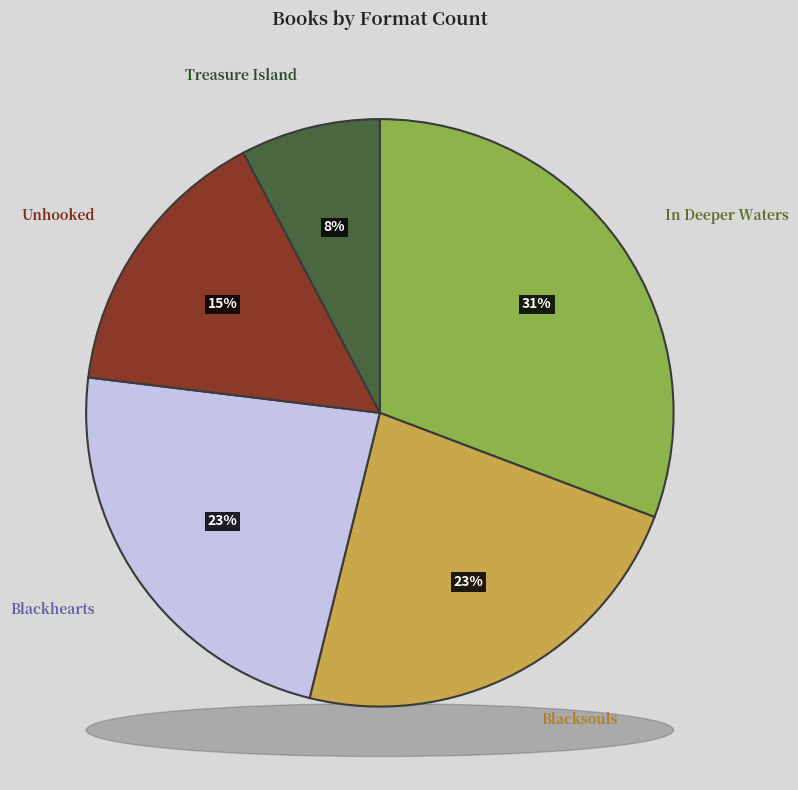

Combined, what portion of the pie is Treasure Island and In Deeper Waters?

38.5%